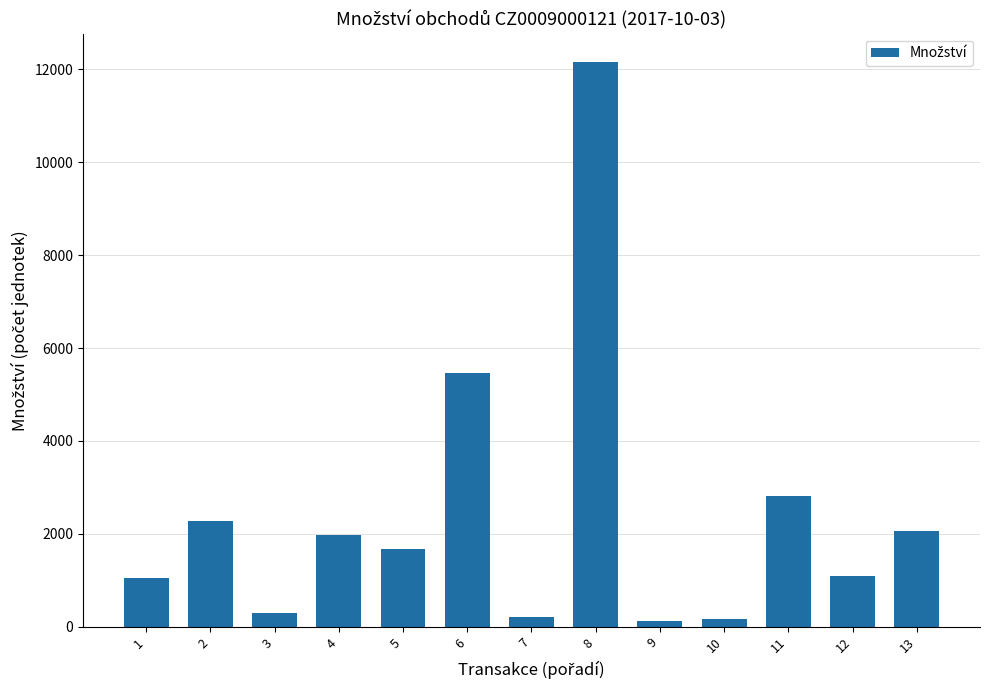

What is the maximum value shown in the chart?

12159